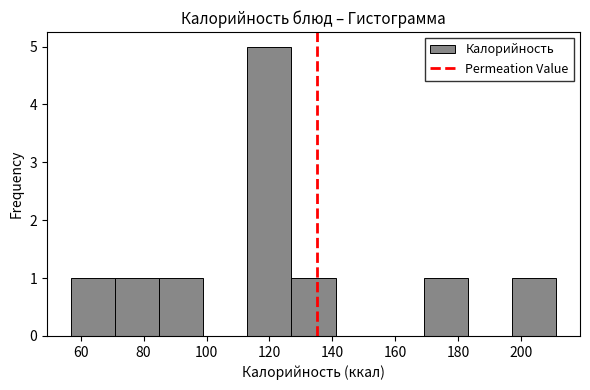

Over which range of the x-axis is the bar tallest?

113 to 127